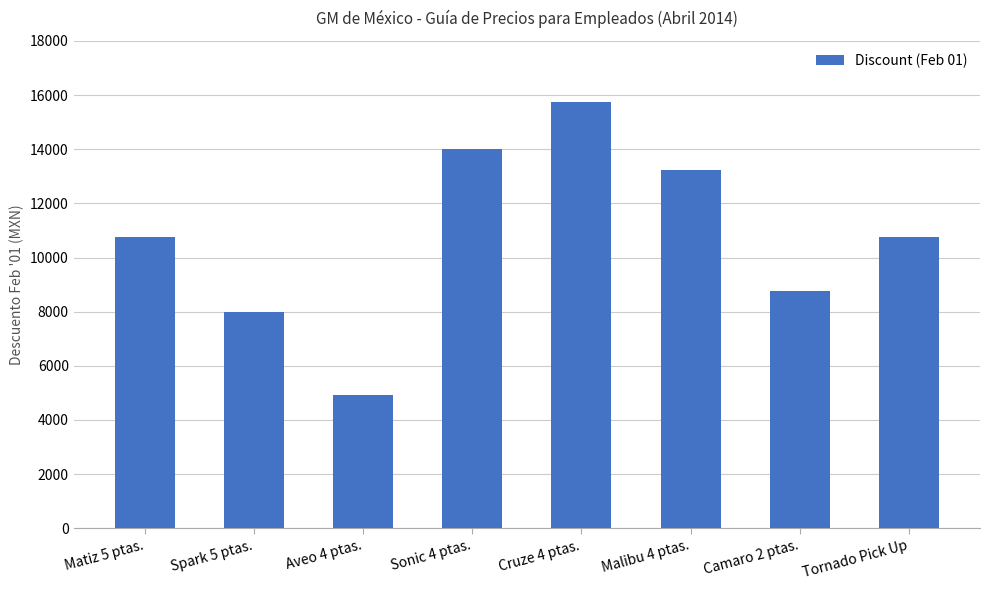

Between Tornado Pick Up and Sonic 4 ptas., which is larger?

Sonic 4 ptas.